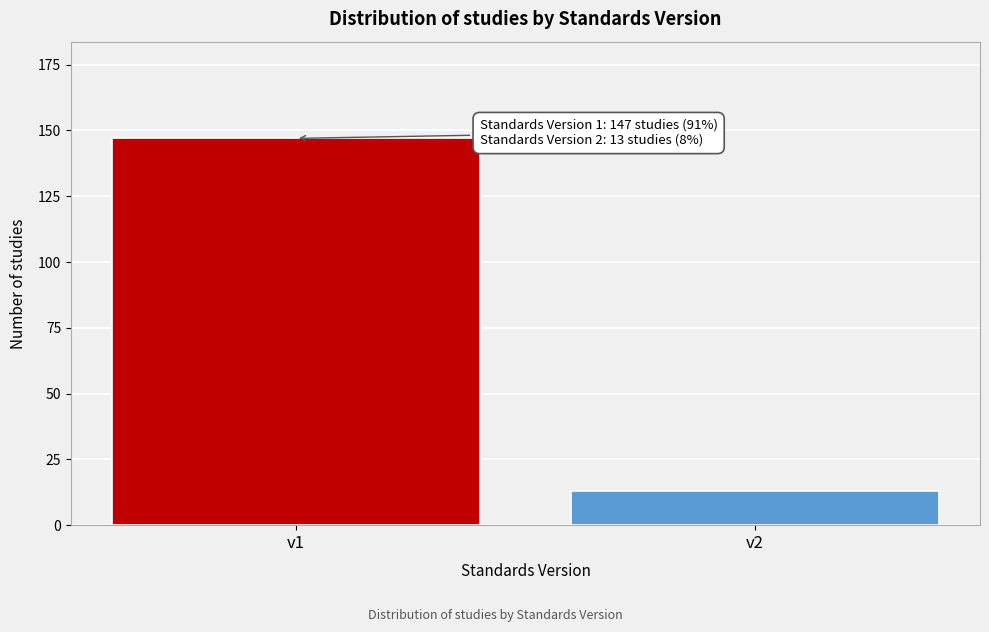

Reading right to left, transcribe all the data shown in this chart.

v2=13	v1=147